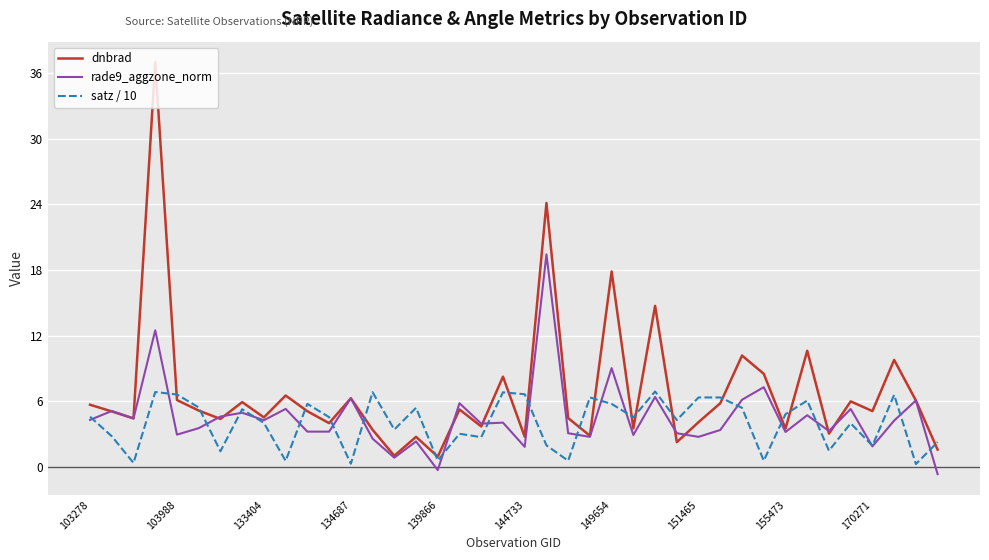

Rank the series by their maximum value, from lowest to highest.

satz / 10, rade9_aggzone_norm, dnbrad